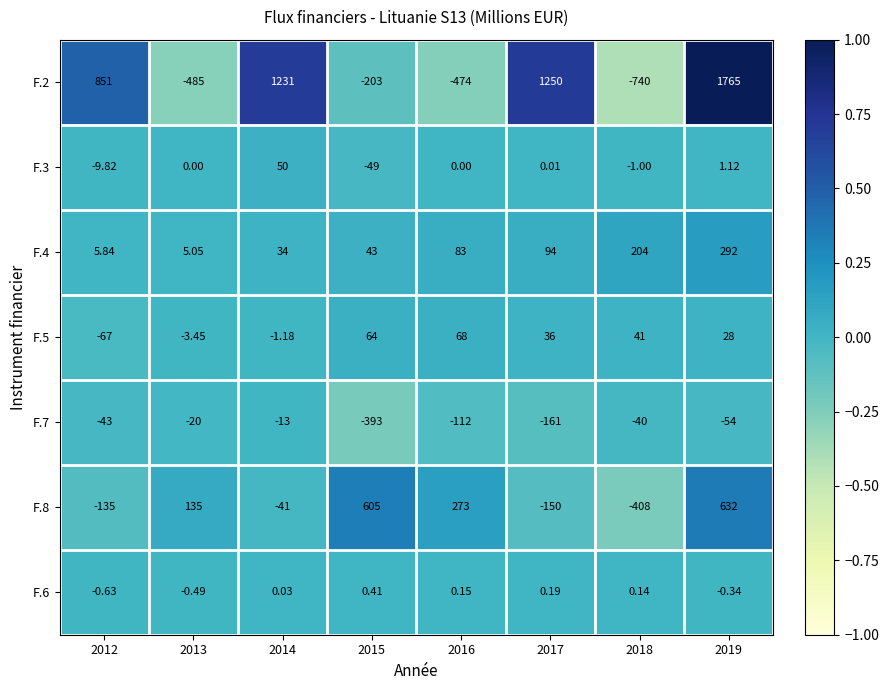

Is the value of F.8 at 2019 greater than the value of F.6 at 2017?

Yes